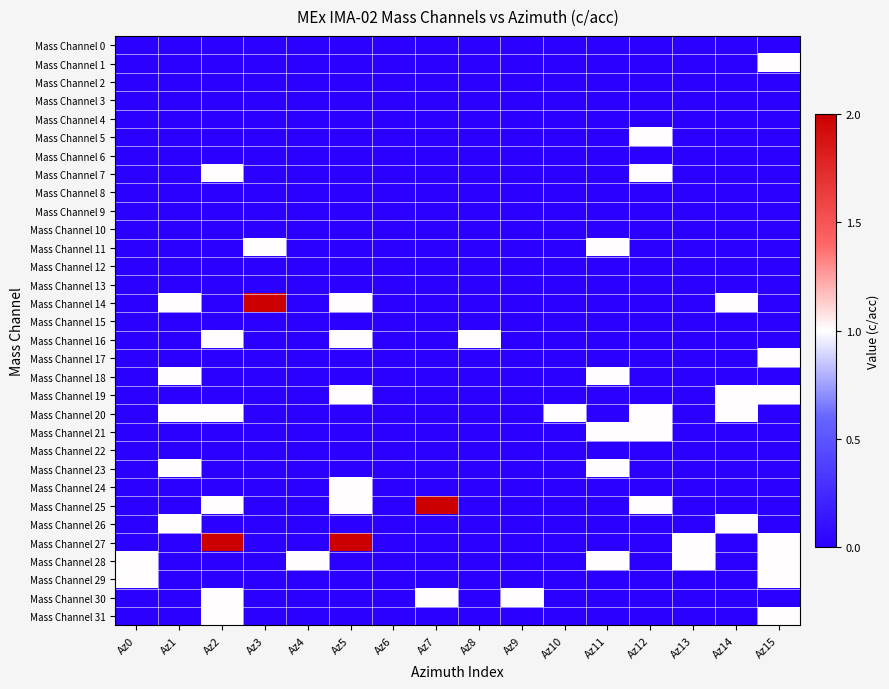

Reading left to right, extract all data points from this chart.

Mass Channel 0: Az0=0	Az1=0	Az2=0	Az3=0	Az4=0	Az5=0	Az6=0	Az7=0	Az8=0	Az9=0	Az10=0	Az11=0	Az12=0	Az13=0	Az14=0	Az15=0
Mass Channel 1: Az0=0	Az1=0	Az2=0	Az3=0	Az4=0	Az5=0	Az6=0	Az7=0	Az8=0	Az9=0	Az10=0	Az11=0	Az12=0	Az13=0	Az14=0	Az15=1
Mass Channel 2: Az0=0	Az1=0	Az2=0	Az3=0	Az4=0	Az5=0	Az6=0	Az7=0	Az8=0	Az9=0	Az10=0	Az11=0	Az12=0	Az13=0	Az14=0	Az15=0
Mass Channel 3: Az0=0	Az1=0	Az2=0	Az3=0	Az4=0	Az5=0	Az6=0	Az7=0	Az8=0	Az9=0	Az10=0	Az11=0	Az12=0	Az13=0	Az14=0	Az15=0
Mass Channel 4: Az0=0	Az1=0	Az2=0	Az3=0	Az4=0	Az5=0	Az6=0	Az7=0	Az8=0	Az9=0	Az10=0	Az11=0	Az12=0	Az13=0	Az14=0	Az15=0
Mass Channel 5: Az0=0	Az1=0	Az2=0	Az3=0	Az4=0	Az5=0	Az6=0	Az7=0	Az8=0	Az9=0	Az10=0	Az11=0	Az12=1	Az13=0	Az14=0	Az15=0
Mass Channel 6: Az0=0	Az1=0	Az2=0	Az3=0	Az4=0	Az5=0	Az6=0	Az7=0	Az8=0	Az9=0	Az10=0	Az11=0	Az12=0	Az13=0	Az14=0	Az15=0
Mass Channel 7: Az0=0	Az1=0	Az2=1	Az3=0	Az4=0	Az5=0	Az6=0	Az7=0	Az8=0	Az9=0	Az10=0	Az11=0	Az12=1	Az13=0	Az14=0	Az15=0
Mass Channel 8: Az0=0	Az1=0	Az2=0	Az3=0	Az4=0	Az5=0	Az6=0	Az7=0	Az8=0	Az9=0	Az10=0	Az11=0	Az12=0	Az13=0	Az14=0	Az15=0
Mass Channel 9: Az0=0	Az1=0	Az2=0	Az3=0	Az4=0	Az5=0	Az6=0	Az7=0	Az8=0	Az9=0	Az10=0	Az11=0	Az12=0	Az13=0	Az14=0	Az15=0
Mass Channel 10: Az0=0	Az1=0	Az2=0	Az3=0	Az4=0	Az5=0	Az6=0	Az7=0	Az8=0	Az9=0	Az10=0	Az11=0	Az12=0	Az13=0	Az14=0	Az15=0
Mass Channel 11: Az0=0	Az1=0	Az2=0	Az3=1	Az4=0	Az5=0	Az6=0	Az7=0	Az8=0	Az9=0	Az10=0	Az11=1	Az12=0	Az13=0	Az14=0	Az15=0
Mass Channel 12: Az0=0	Az1=0	Az2=0	Az3=0	Az4=0	Az5=0	Az6=0	Az7=0	Az8=0	Az9=0	Az10=0	Az11=0	Az12=0	Az13=0	Az14=0	Az15=0
Mass Channel 13: Az0=0	Az1=0	Az2=0	Az3=0	Az4=0	Az5=0	Az6=0	Az7=0	Az8=0	Az9=0	Az10=0	Az11=0	Az12=0	Az13=0	Az14=0	Az15=0
Mass Channel 14: Az0=0	Az1=1	Az2=0	Az3=2	Az4=0	Az5=1	Az6=0	Az7=0	Az8=0	Az9=0	Az10=0	Az11=0	Az12=0	Az13=0	Az14=1	Az15=0
Mass Channel 15: Az0=0	Az1=0	Az2=0	Az3=0	Az4=0	Az5=0	Az6=0	Az7=0	Az8=0	Az9=0	Az10=0	Az11=0	Az12=0	Az13=0	Az14=0	Az15=0
Mass Channel 16: Az0=0	Az1=0	Az2=1	Az3=0	Az4=0	Az5=1	Az6=0	Az7=0	Az8=1	Az9=0	Az10=0	Az11=0	Az12=0	Az13=0	Az14=0	Az15=0
Mass Channel 17: Az0=0	Az1=0	Az2=0	Az3=0	Az4=0	Az5=0	Az6=0	Az7=0	Az8=0	Az9=0	Az10=0	Az11=0	Az12=0	Az13=0	Az14=0	Az15=1
Mass Channel 18: Az0=0	Az1=1	Az2=0	Az3=0	Az4=0	Az5=0	Az6=0	Az7=0	Az8=0	Az9=0	Az10=0	Az11=1	Az12=0	Az13=0	Az14=0	Az15=0
Mass Channel 19: Az0=0	Az1=0	Az2=0	Az3=0	Az4=0	Az5=1	Az6=0	Az7=0	Az8=0	Az9=0	Az10=0	Az11=0	Az12=0	Az13=0	Az14=1	Az15=1
Mass Channel 20: Az0=0	Az1=1	Az2=1	Az3=0	Az4=0	Az5=0	Az6=0	Az7=0	Az8=0	Az9=0	Az10=1	Az11=0	Az12=1	Az13=0	Az14=1	Az15=0
Mass Channel 21: Az0=0	Az1=0	Az2=0	Az3=0	Az4=0	Az5=0	Az6=0	Az7=0	Az8=0	Az9=0	Az10=0	Az11=1	Az12=1	Az13=0	Az14=0	Az15=0
Mass Channel 22: Az0=0	Az1=0	Az2=0	Az3=0	Az4=0	Az5=0	Az6=0	Az7=0	Az8=0	Az9=0	Az10=0	Az11=0	Az12=0	Az13=0	Az14=0	Az15=0
Mass Channel 23: Az0=0	Az1=1	Az2=0	Az3=0	Az4=0	Az5=0	Az6=0	Az7=0	Az8=0	Az9=0	Az10=0	Az11=1	Az12=0	Az13=0	Az14=0	Az15=0
Mass Channel 24: Az0=0	Az1=0	Az2=0	Az3=0	Az4=0	Az5=1	Az6=0	Az7=0	Az8=0	Az9=0	Az10=0	Az11=0	Az12=0	Az13=0	Az14=0	Az15=0
Mass Channel 25: Az0=0	Az1=0	Az2=1	Az3=0	Az4=0	Az5=1	Az6=0	Az7=2	Az8=0	Az9=0	Az10=0	Az11=0	Az12=1	Az13=0	Az14=0	Az15=0
Mass Channel 26: Az0=0	Az1=1	Az2=0	Az3=0	Az4=0	Az5=0	Az6=0	Az7=0	Az8=0	Az9=0	Az10=0	Az11=0	Az12=0	Az13=0	Az14=1	Az15=0
Mass Channel 27: Az0=0	Az1=0	Az2=2	Az3=0	Az4=0	Az5=2	Az6=0	Az7=0	Az8=0	Az9=0	Az10=0	Az11=0	Az12=0	Az13=1	Az14=0	Az15=1
Mass Channel 28: Az0=1	Az1=0	Az2=0	Az3=0	Az4=1	Az5=0	Az6=0	Az7=0	Az8=0	Az9=0	Az10=0	Az11=1	Az12=0	Az13=1	Az14=0	Az15=1
Mass Channel 29: Az0=1	Az1=0	Az2=0	Az3=0	Az4=0	Az5=0	Az6=0	Az7=0	Az8=0	Az9=0	Az10=0	Az11=0	Az12=0	Az13=0	Az14=0	Az15=1
Mass Channel 30: Az0=0	Az1=0	Az2=1	Az3=0	Az4=0	Az5=0	Az6=0	Az7=1	Az8=0	Az9=1	Az10=0	Az11=0	Az12=0	Az13=0	Az14=0	Az15=0
Mass Channel 31: Az0=0	Az1=0	Az2=1	Az3=0	Az4=0	Az5=0	Az6=0	Az7=0	Az8=0	Az9=0	Az10=0	Az11=0	Az12=0	Az13=0	Az14=0	Az15=1